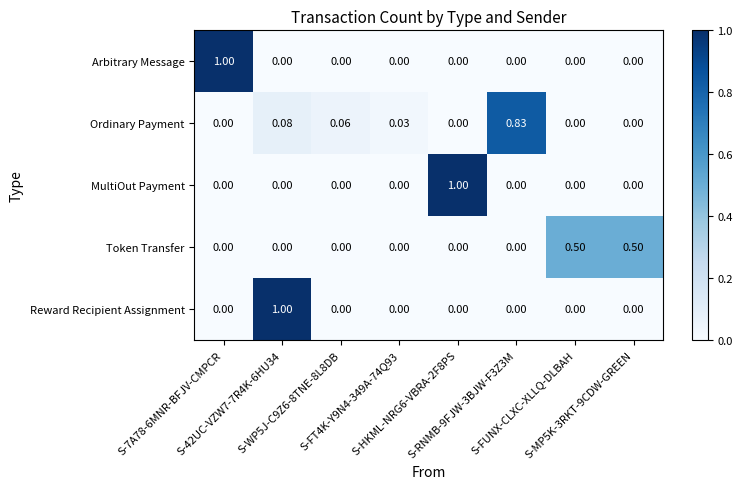

Which series changed the most between S-RNMB-9FJW-3BJW-F3Z3M and S-MP5K-3RKT-9CDW-GREEN?

Ordinary Payment